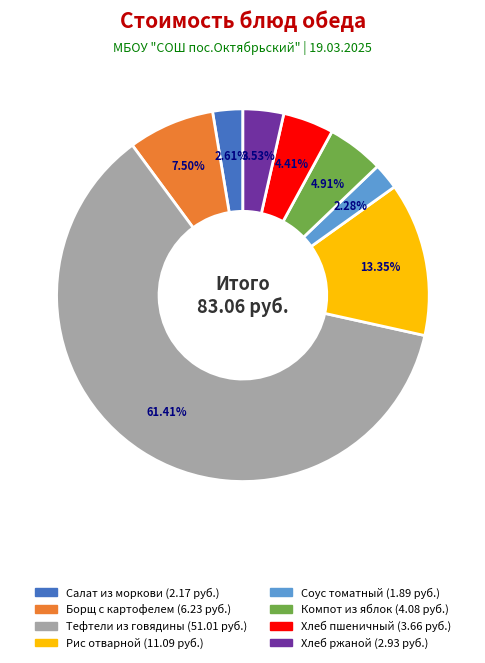

Count the number of slices in the pie.

8